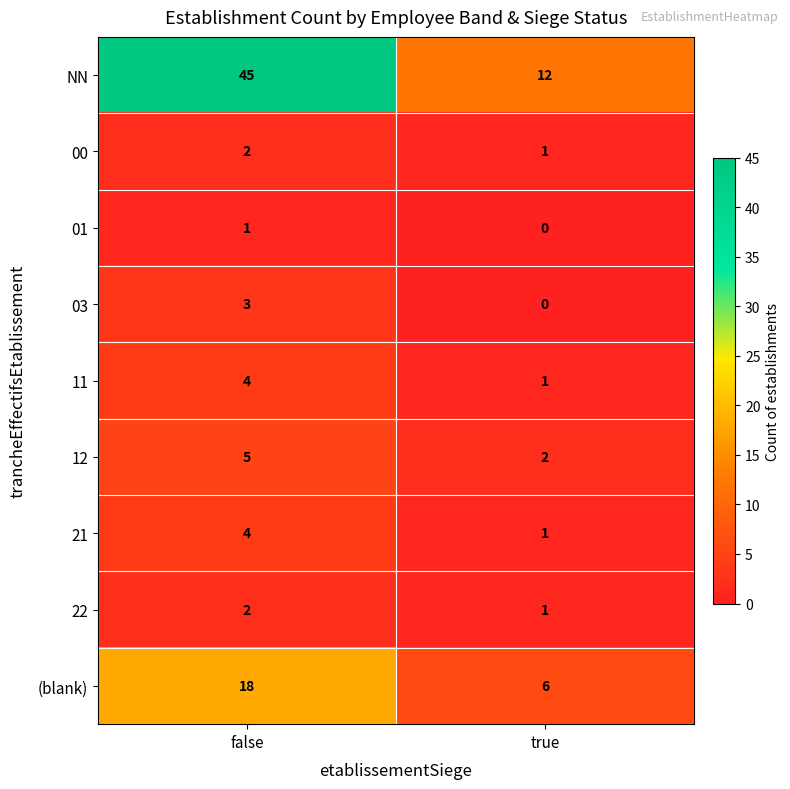

Rank the categories by 21 value from highest to lowest.

false, true